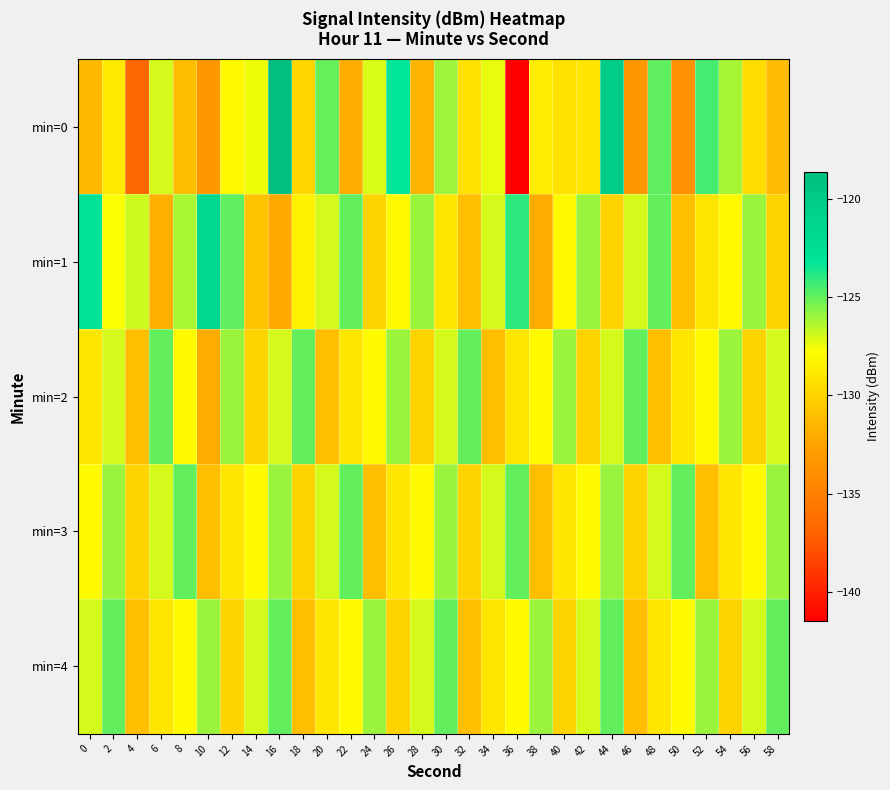

Between 56 and 26, which is larger?

26